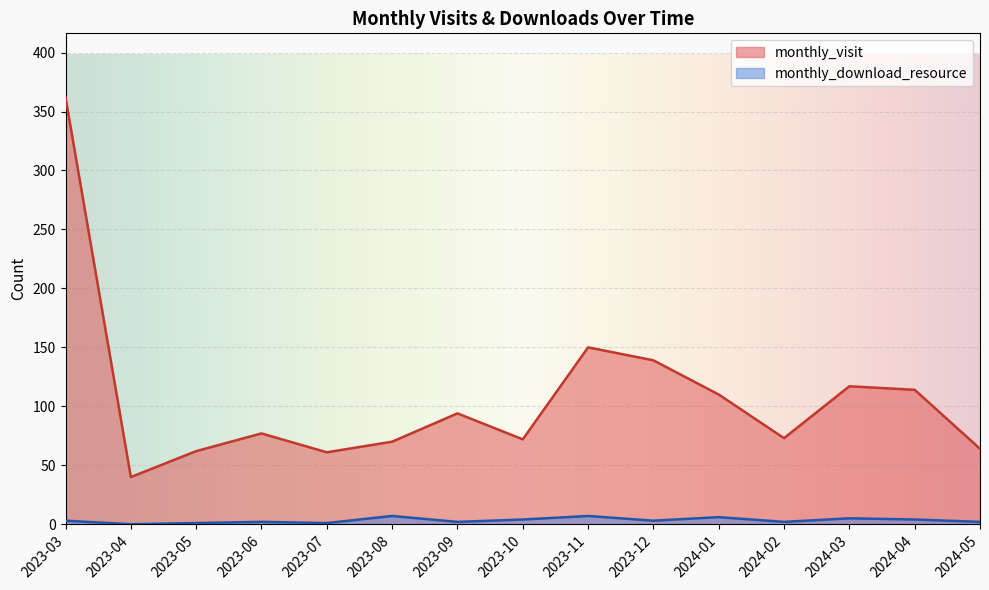

Rank the series at 2024-02 from highest to lowest value.

monthly_visit, monthly_download_resource